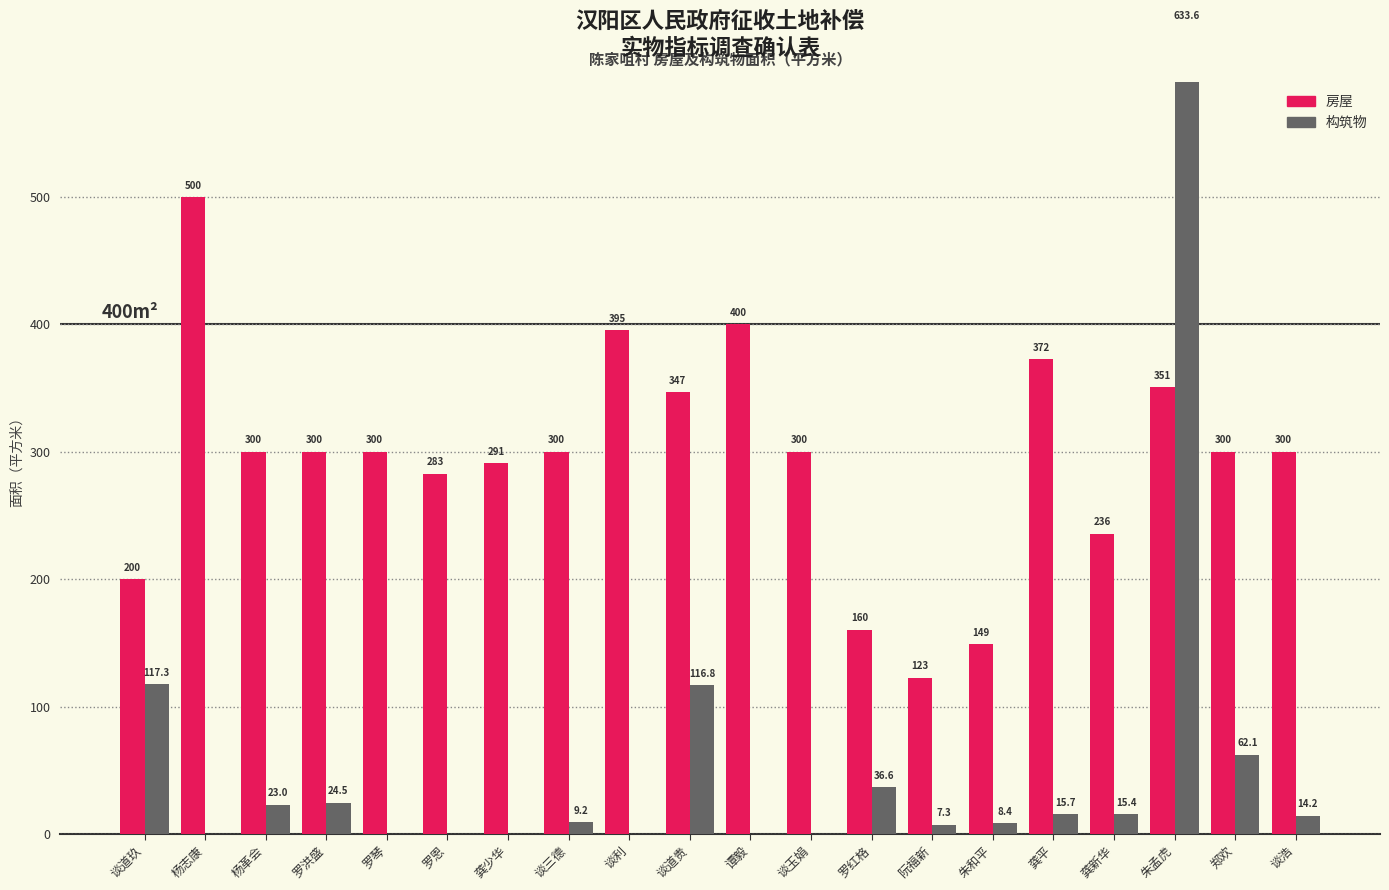

Which category has the lowest value in the 房屋 series?

阮福新